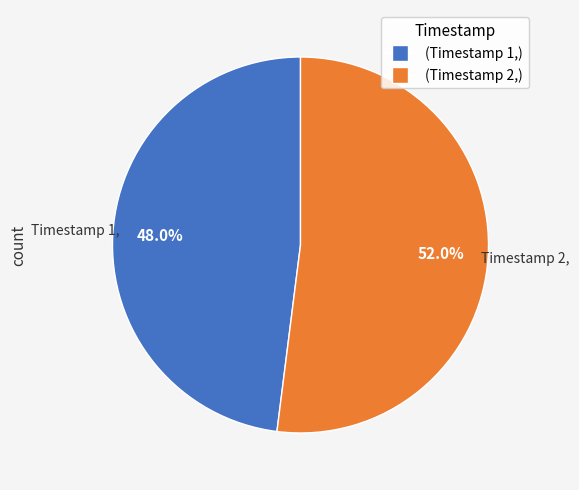

Does any single category account for the majority?

Yes